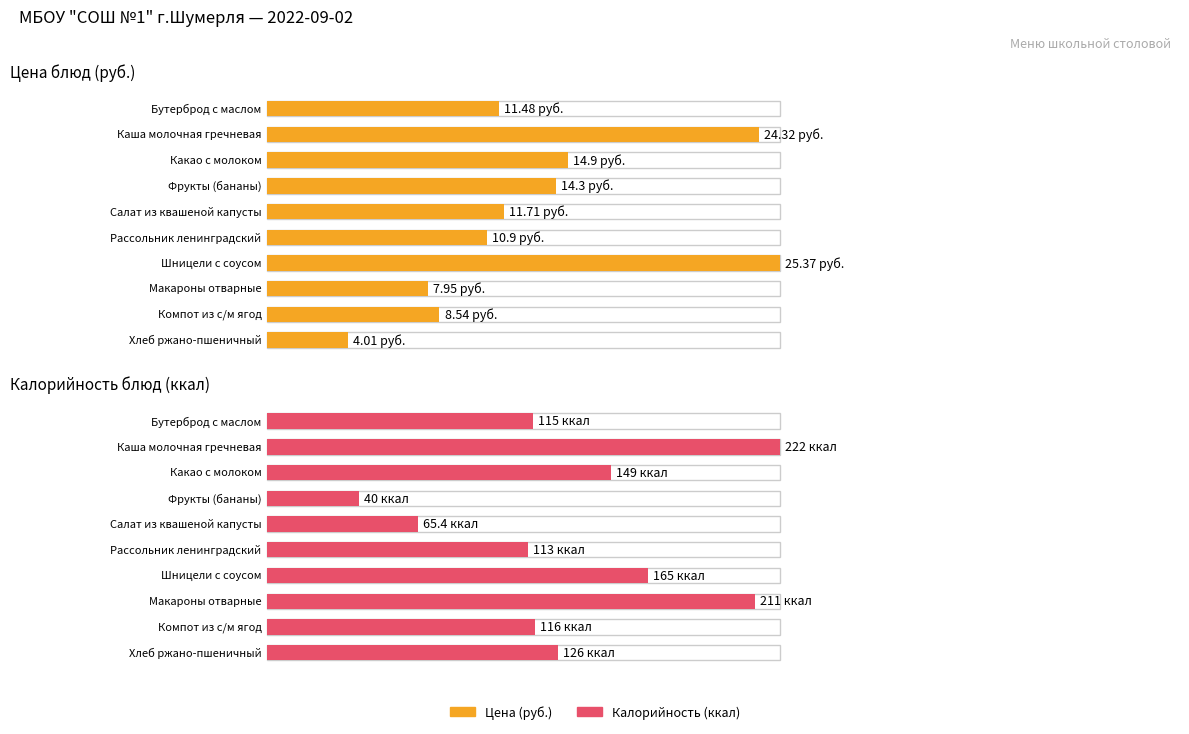

List the series in order of their overall mean, lowest first.

Цена, Калорийность